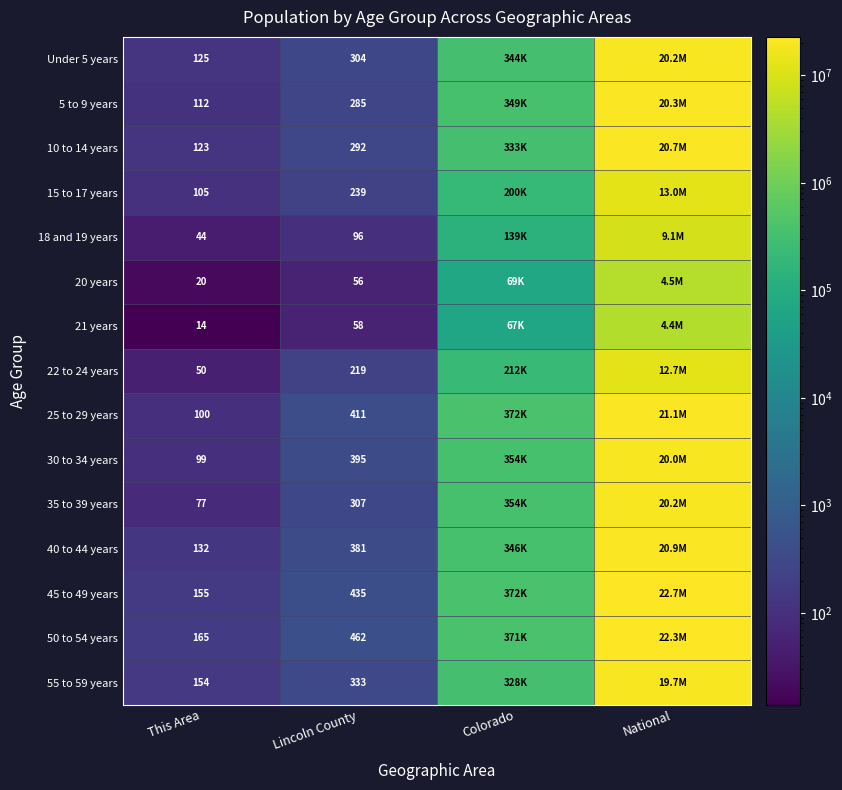

Is it true that 25 to 29 years equals 411 at Lincoln County?

True